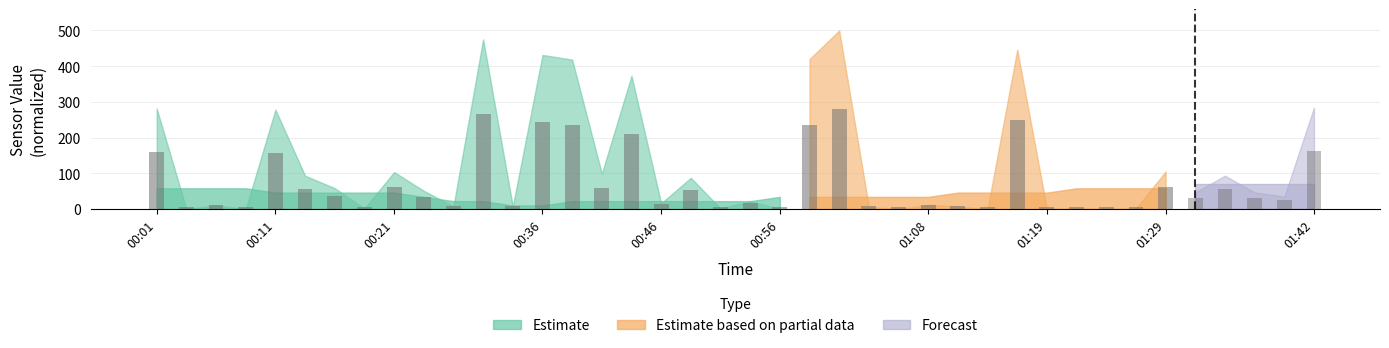

The chart shows a value of 84.6 at 15. True or false?

False